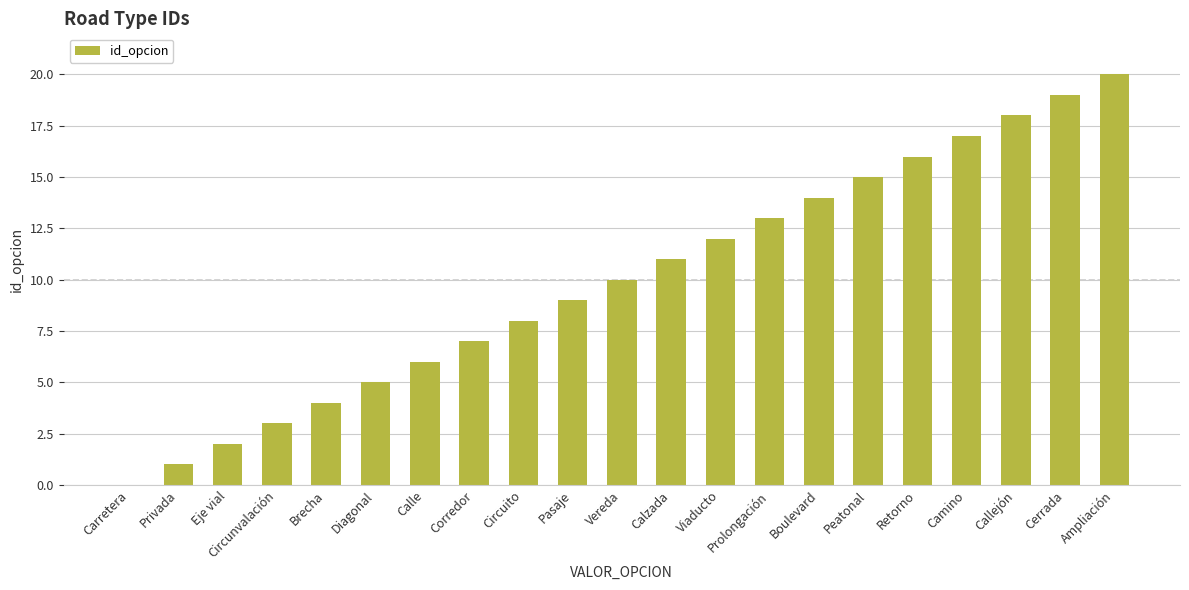

Reading left to right, list all the values displayed in this chart.

Carretera=0	Privada=1	Eje vial=2	Circunvalación=3	Brecha=4	Diagonal=5	Calle=6	Corredor=7	Circuito=8	Pasaje=9	Vereda=10	Calzada=11	Viaducto=12	Prolongación=13	Boulevard=14	Peatonal=15	Retorno=16	Camino=17	Callejón=18	Cerrada=19	Ampliación=20